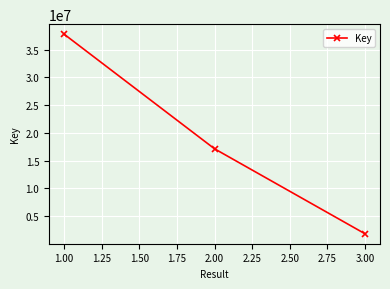

What is the value of the 1st point from the left?

37762466